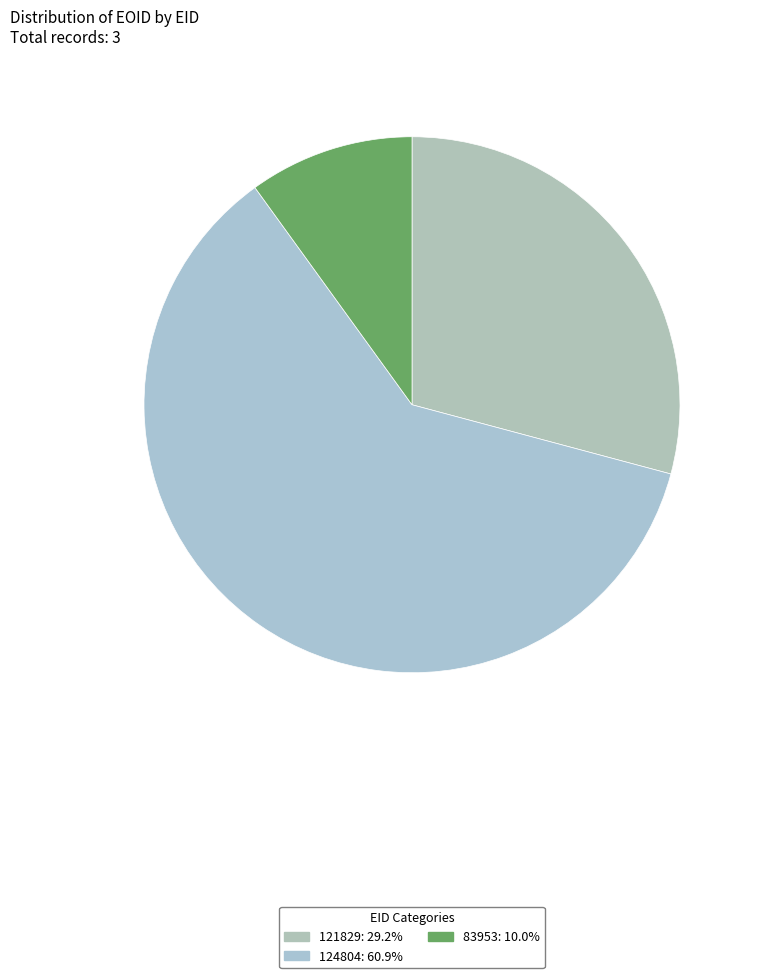

How many segments does this pie chart have?

3